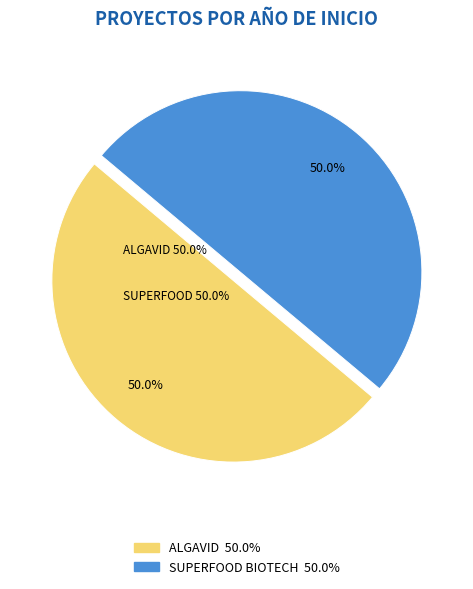

Which slice is the largest?

Grupo Operativo ALGAVID